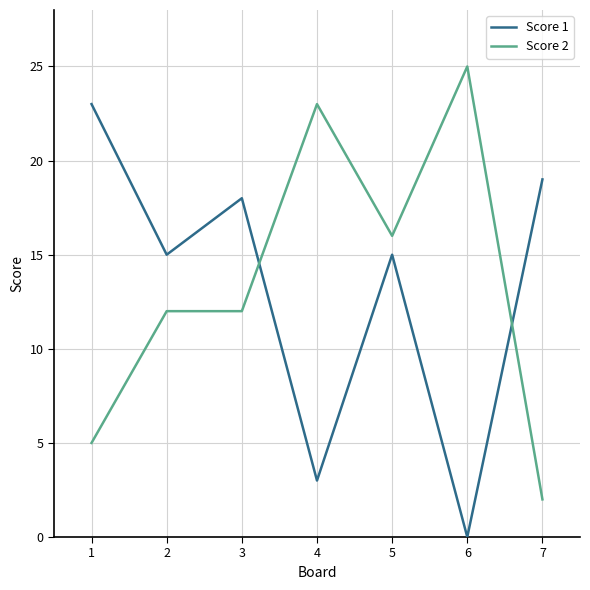

At which label does Score 2 reach its peak?

6